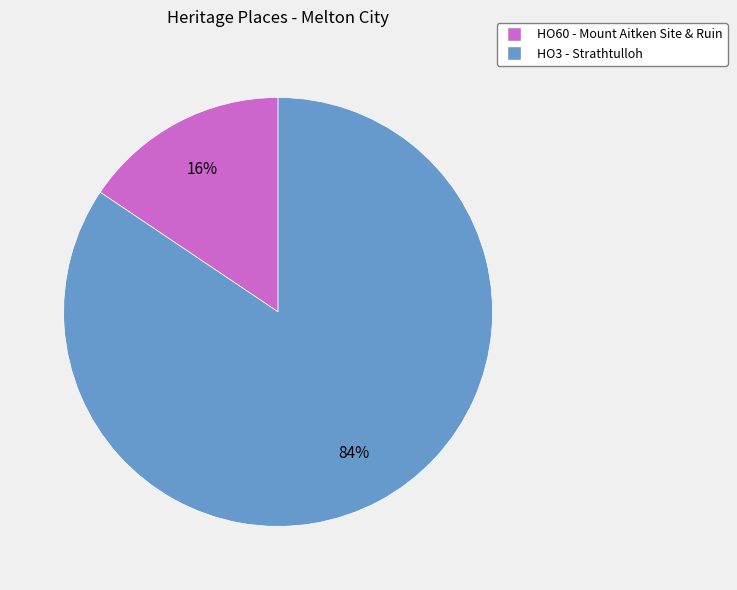

Is there any slice that represents more than half of the pie?

Yes